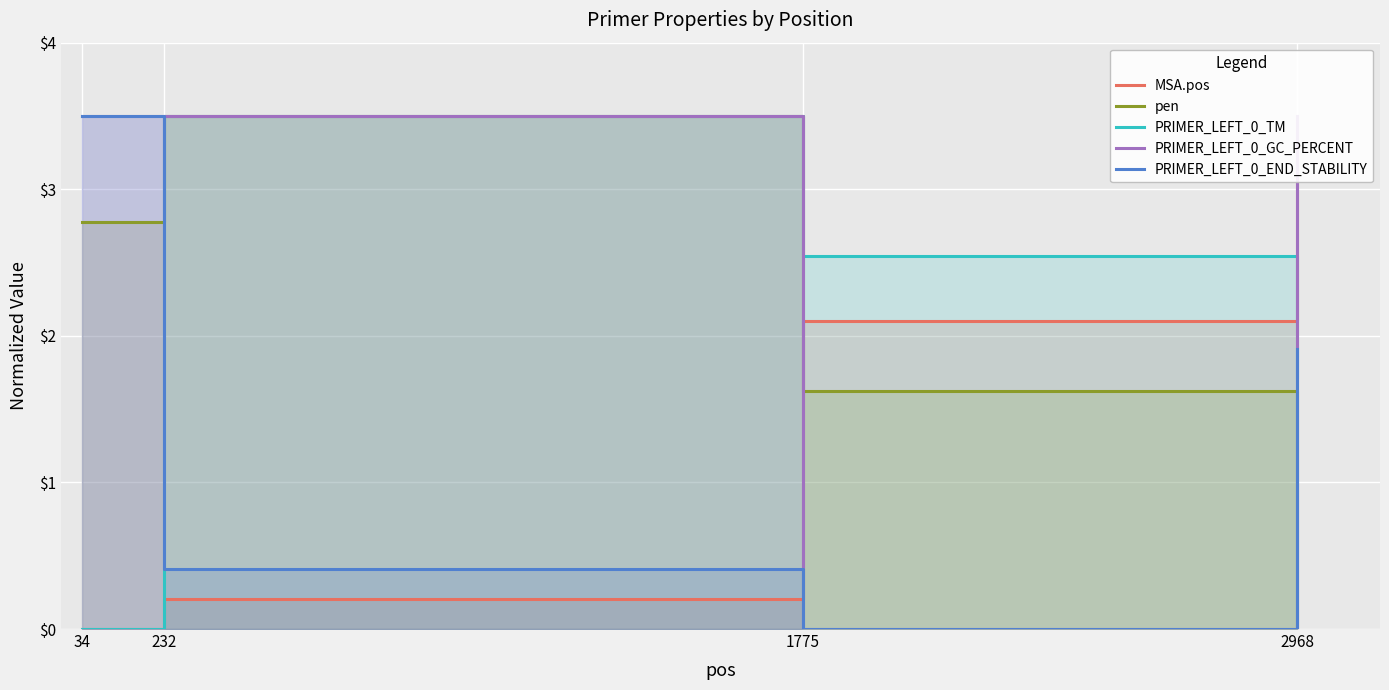

List the labels in order of PRIMER_LEFT_0_GC_PERCENT value, smallest first.

1775, 34, 232, 2968